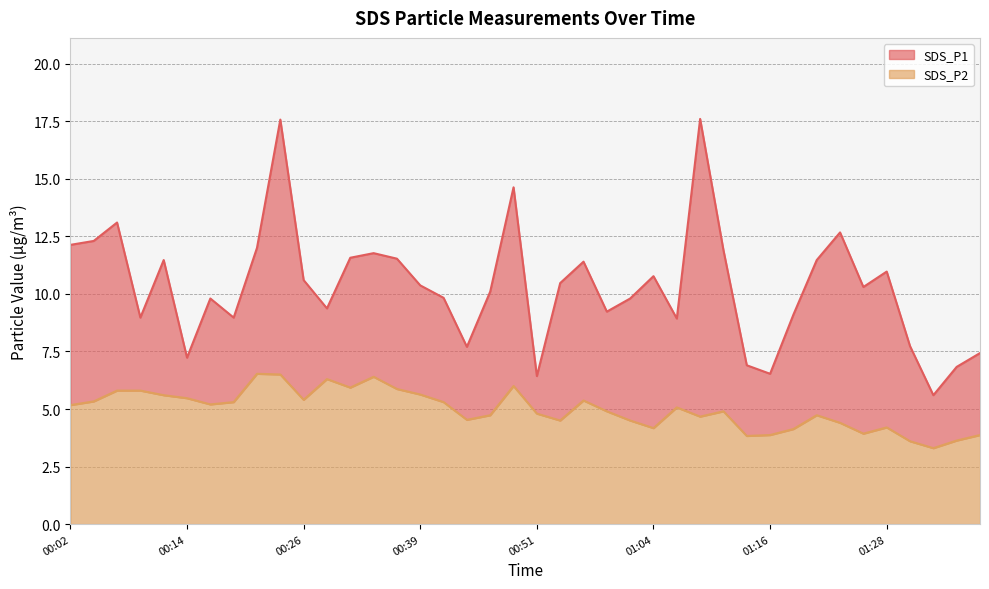

True or false: SDS_P2 and SDS_P1 intersect in this chart.

False